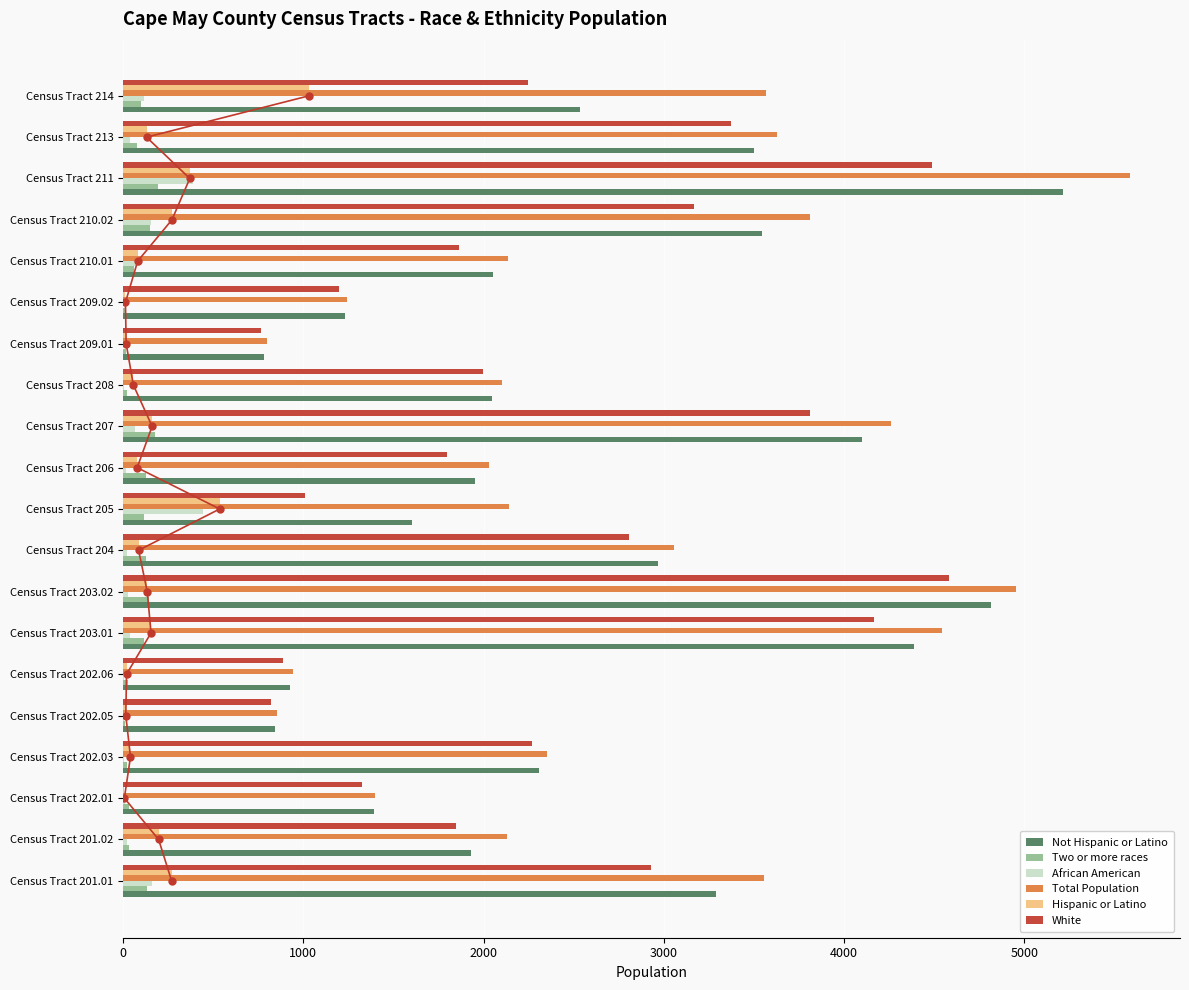

At how many categories does at least one series exceed 2592?

9